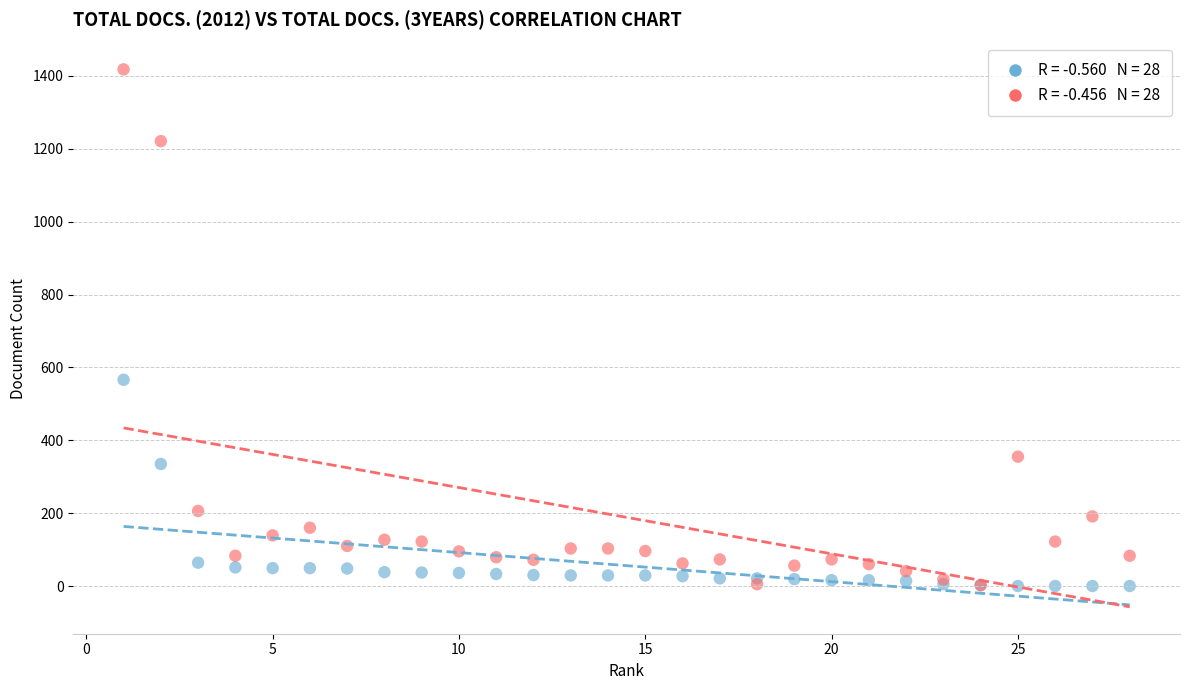

Across all series, what Y value is closest to 709?

566